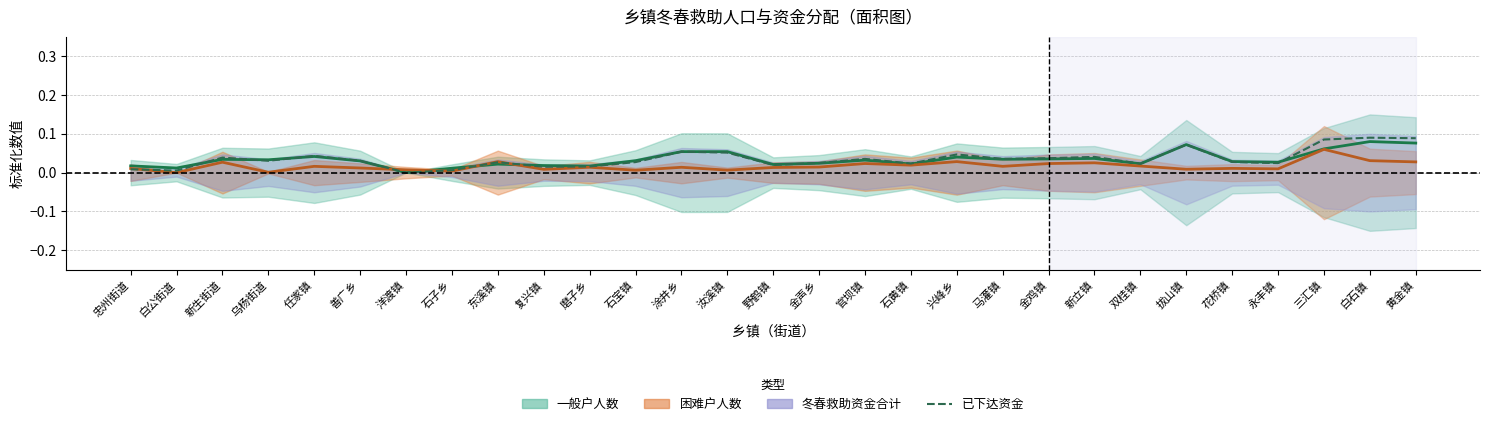

List the labels in order of value, largest first.

白石镇, 黄金镇, 三汇镇, 拔山镇, 涂井乡, 汝溪镇, 兴峰乡, 任家镇, 新立镇, 新生街道, 金鸡镇, 马灌镇, 官坝镇, 乌杨街道, 善广乡, 花桥镇, 石宝镇, 东溪镇, 金声乡, 永丰镇, 石黄镇, 双桂镇, 野鹤镇, 磨子乡, 复兴镇, 忠州街道, 石子乡, 白公街道, 洋渡镇